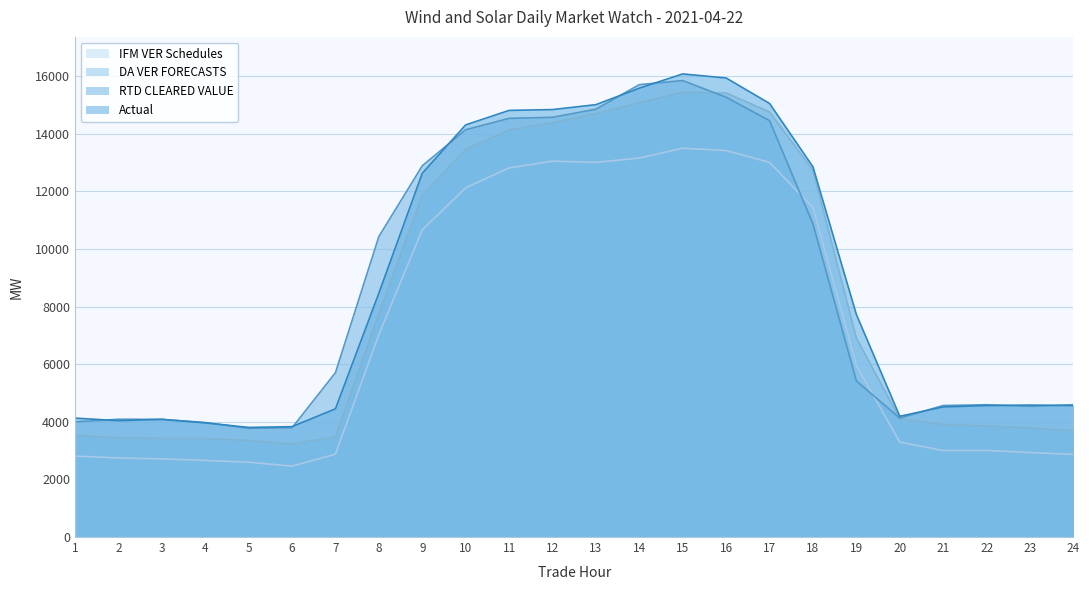

How many lines are shown in the chart?

4